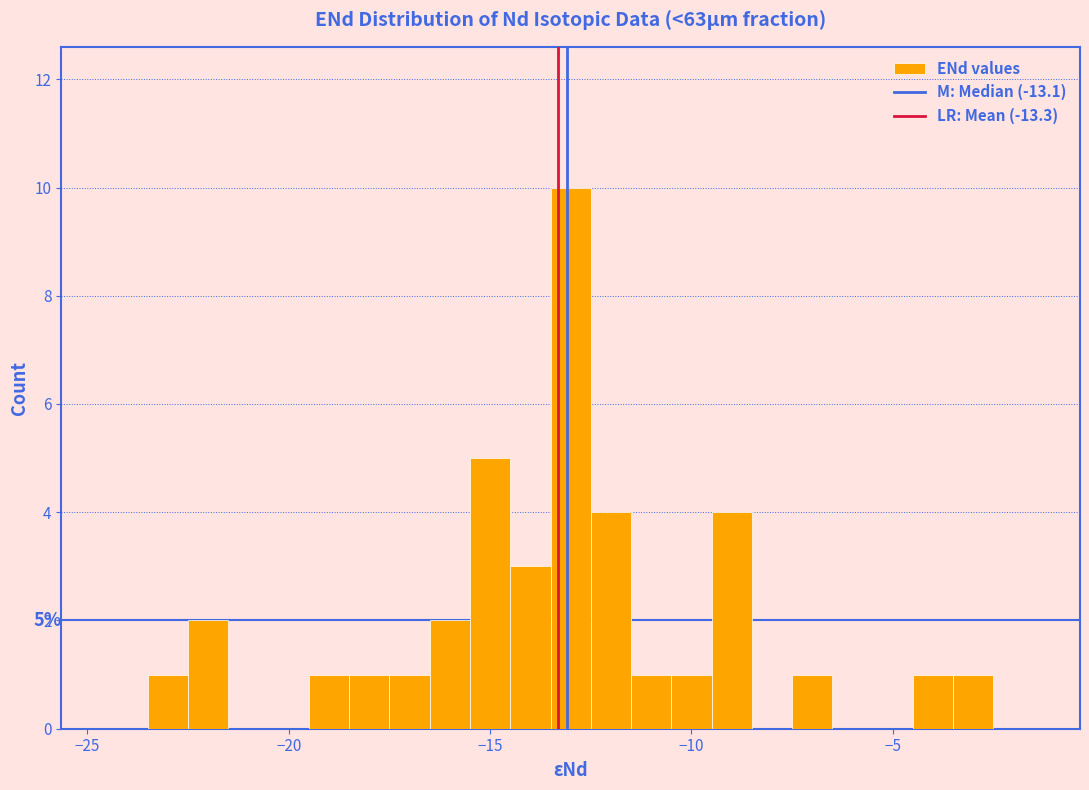

Around what value on the x-axis is the tallest bar? Give the approximate position of its centre, as read against the axis.

-13.0